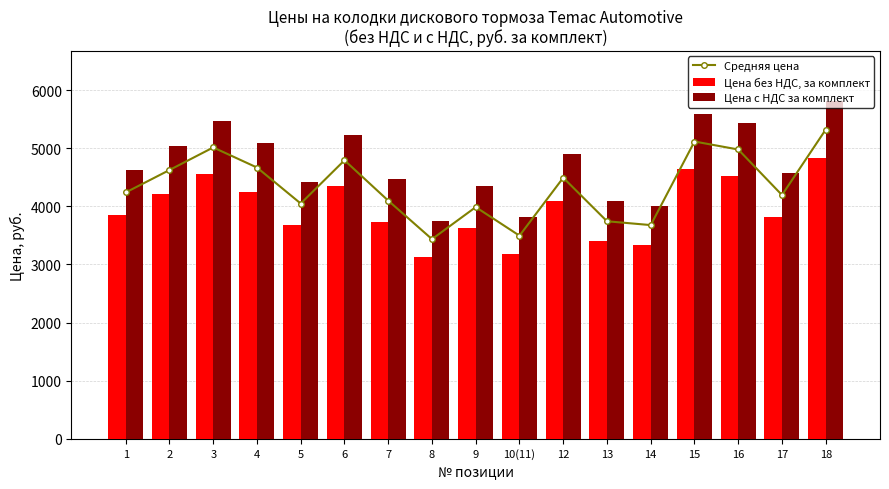

List the labels in order of Цена c НДС за комплект value, largest first.

18, 15, 3, 16, 6, 4, 2, 12, 1, 17, 7, 5, 9, 13, 14, 10(11), 8